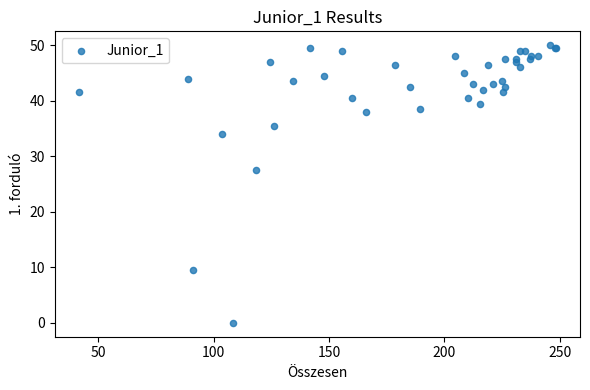

What Y value in the scatter plot is closest to 25?

27.5